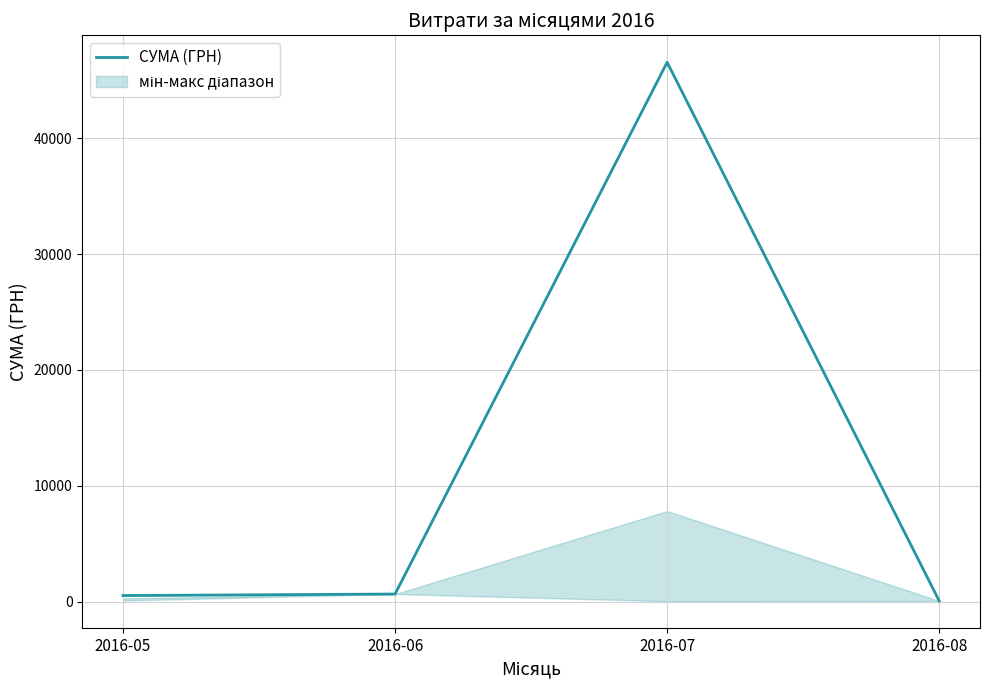

Rank the categories by value from highest to lowest.

2016-07, 2016-06, 2016-05, 2016-08